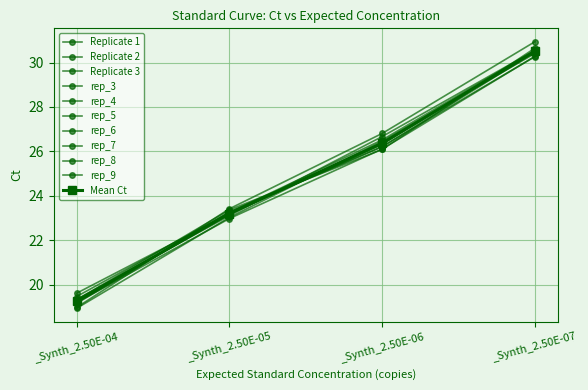

Does the chart have visible grid lines?

Yes